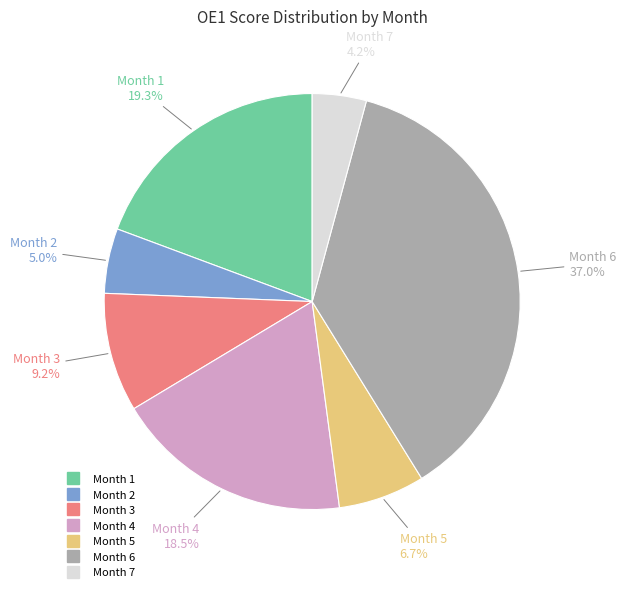

Which category has the smallest portion of the pie?

Month 7